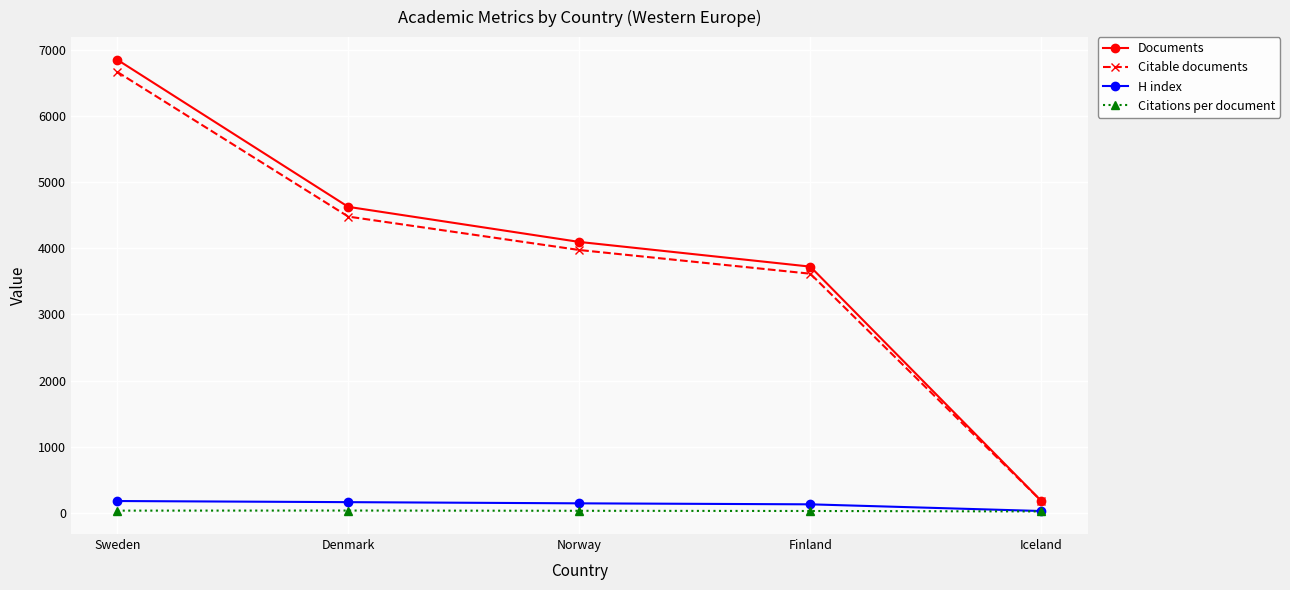

At how many categories does at least one series exceed 6507?

1